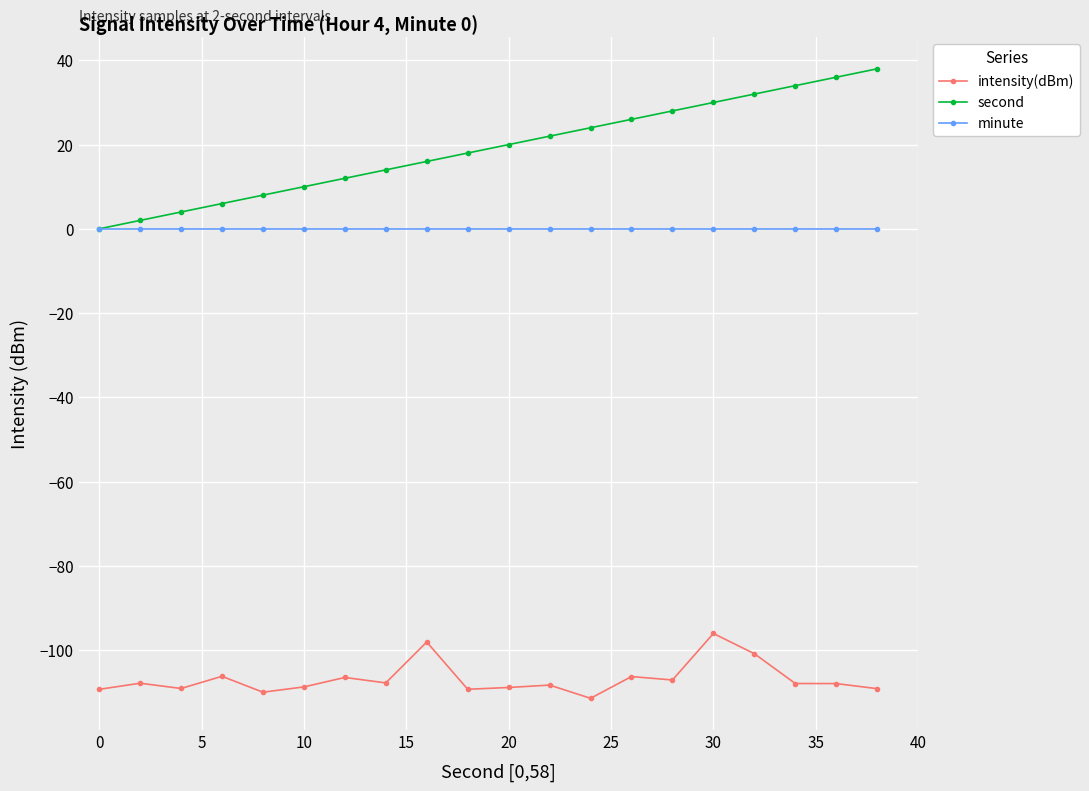

Rank the series by their maximum value, from highest to lowest.

second, minute, intensity(dBm)